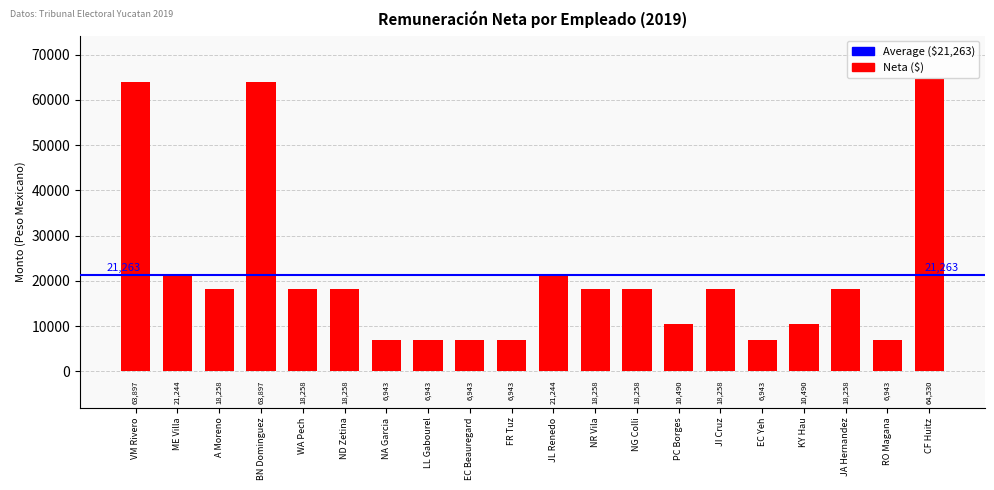

Is it true that the value at BN Dominguez is 17321?

False